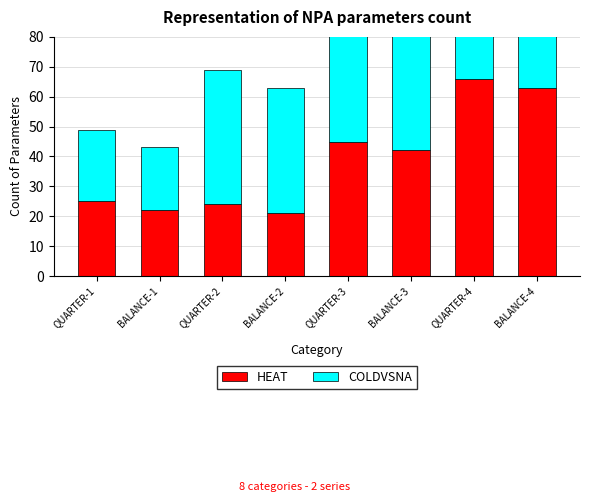

Between QUARTER-4 and BALANCE-1, which is larger?

QUARTER-4